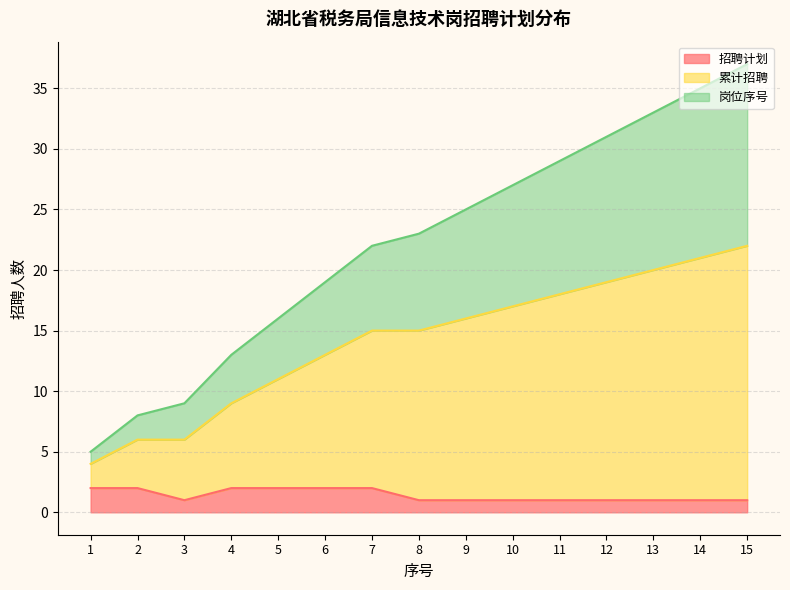

What is the difference between the highest and lowest values at 15?

36